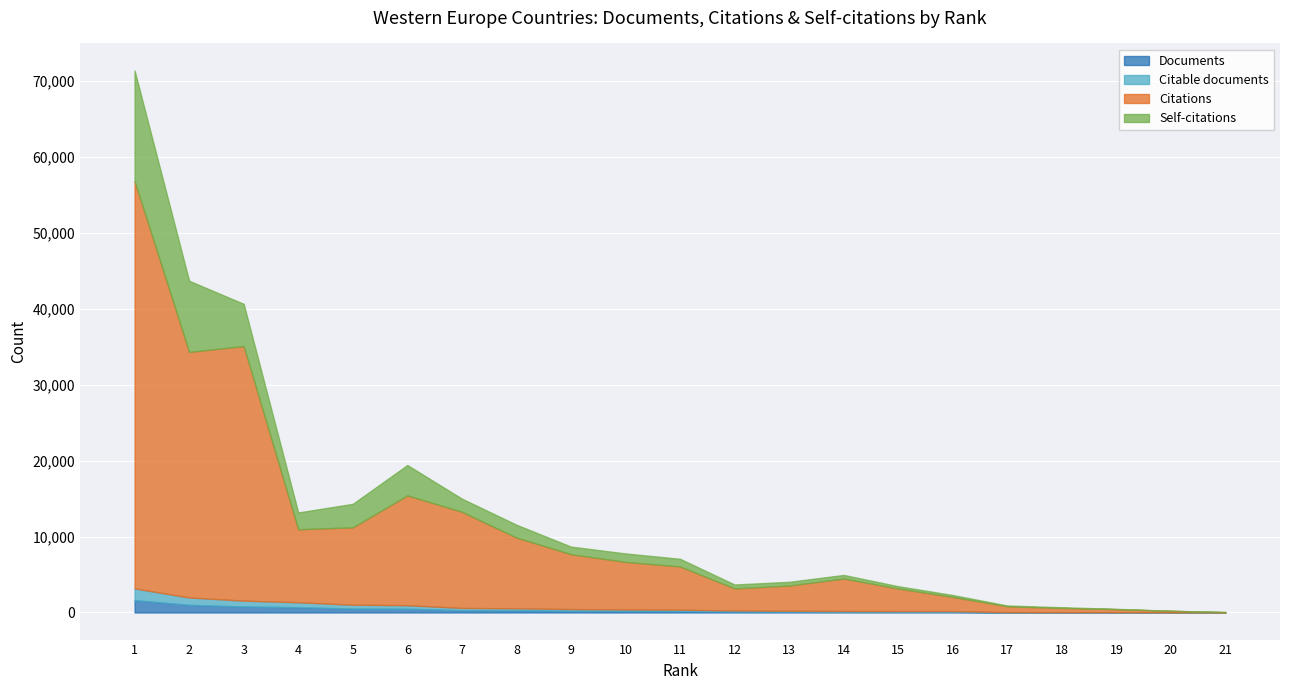

Which series changed the most between 12 and 20?

Citations